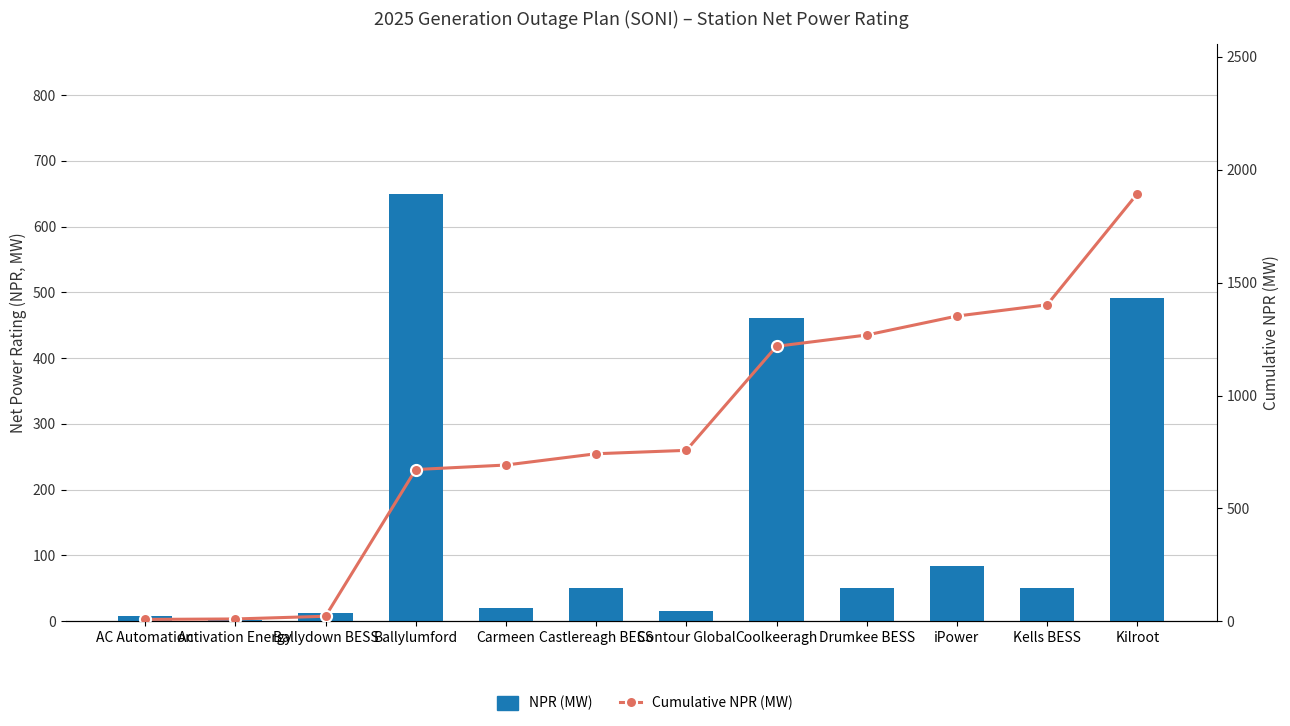

What are all the series names shown in the legend?

NPR (MW), Cumulative NPR (MW)